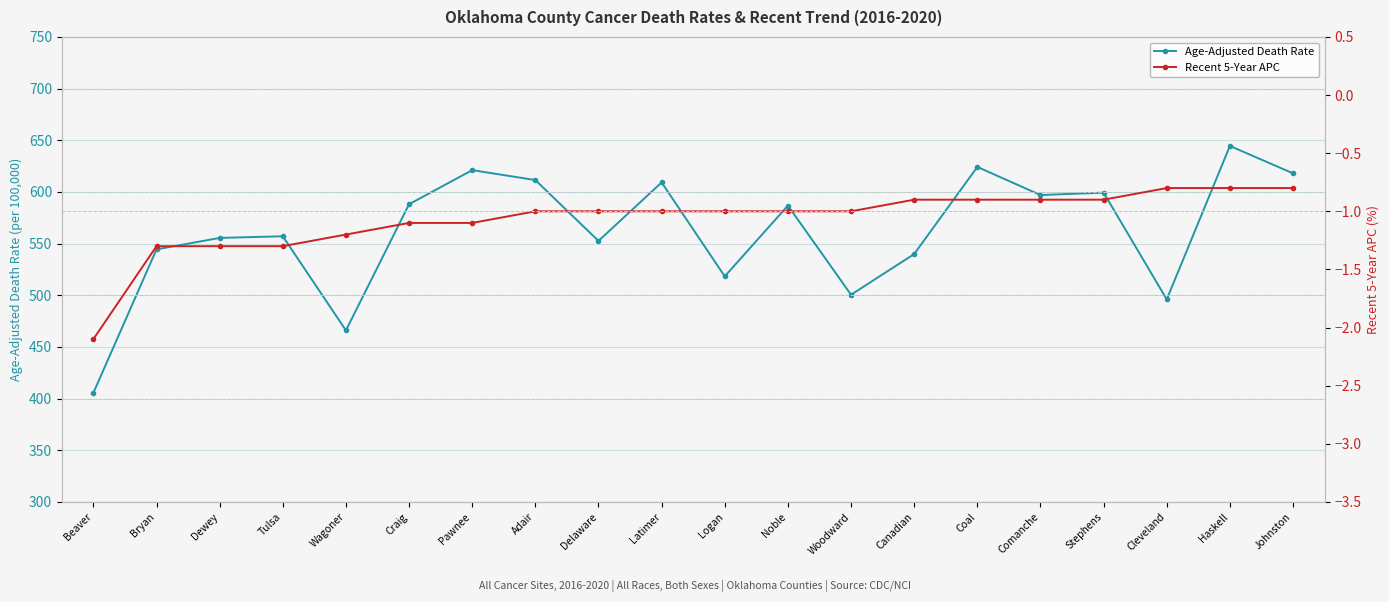

Where is Recent 5-Year APC nearest to the value -1?

Adair